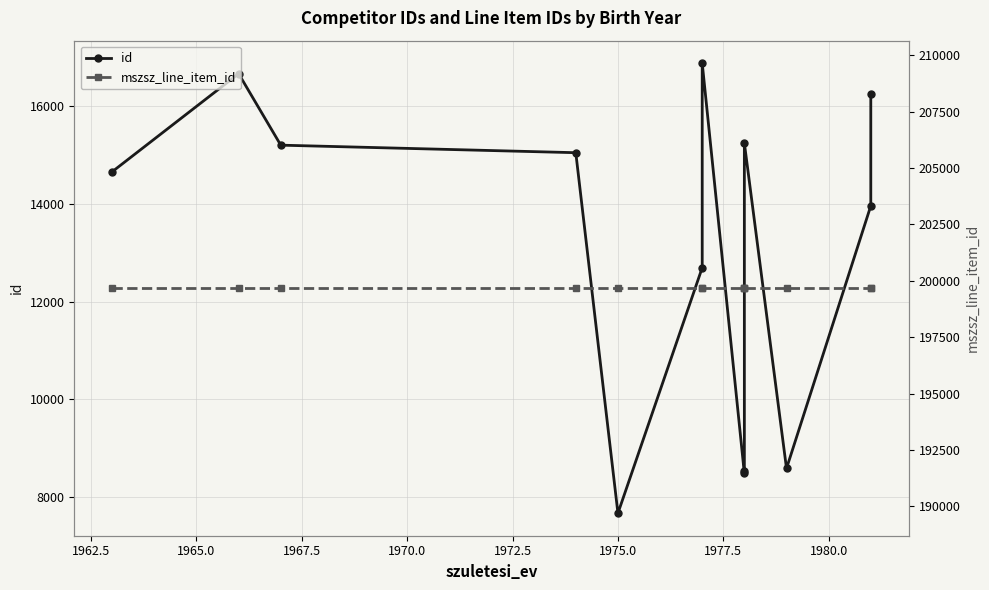

The mszsz_line_item_id series shows 199674 at 1962.5. True or false?

True